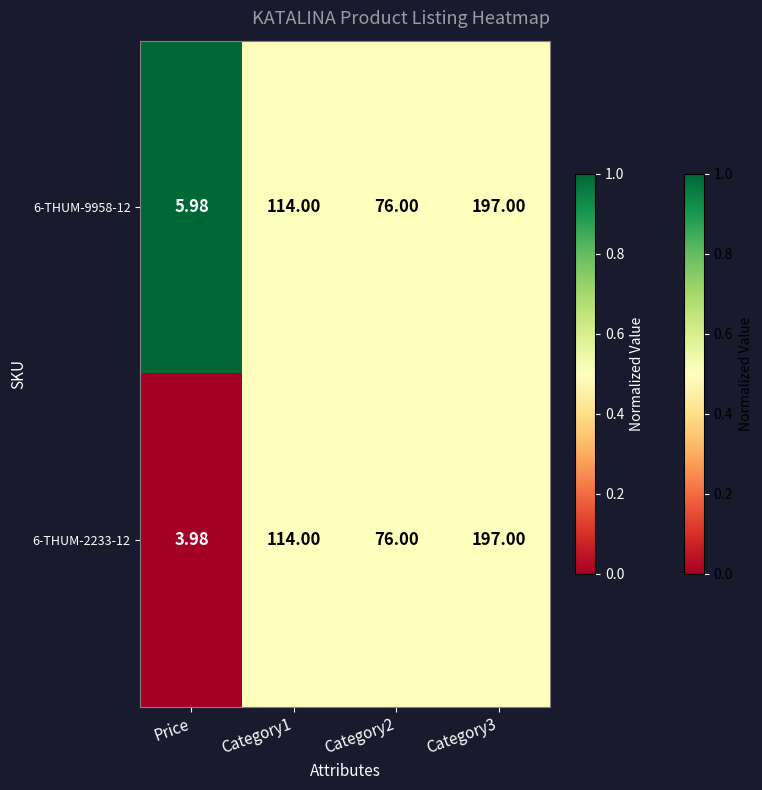

Which label corresponds to the smallest value in the chart?

Price